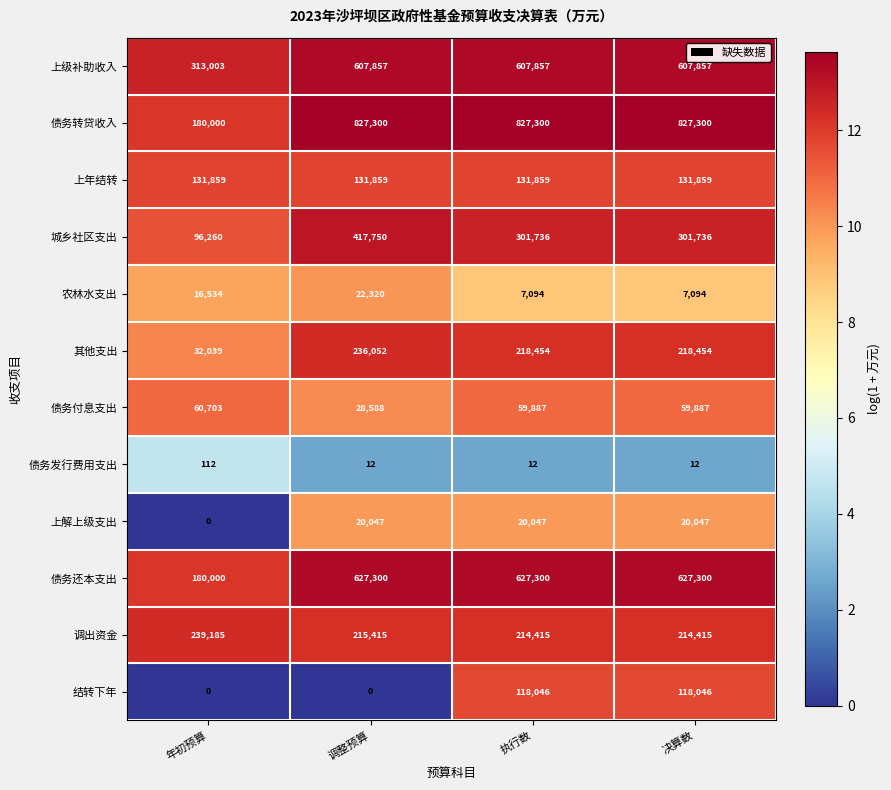

Read the 城乡社区支出 value at 决算数.

301736